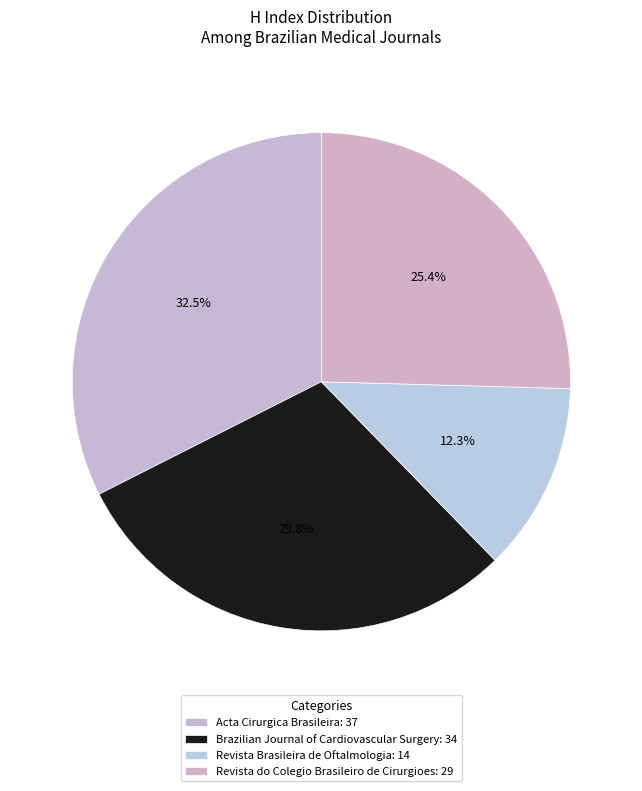

Count the number of slices in the pie.

4